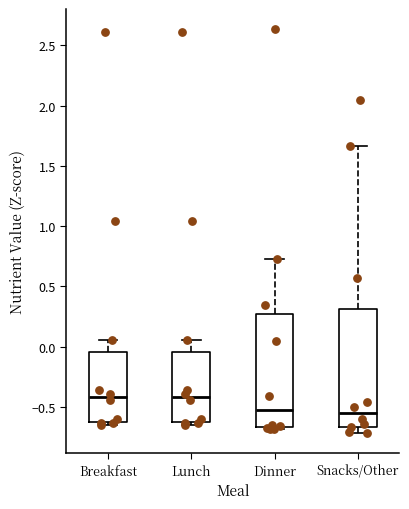

Where does the upper whisker of the box for Dinner end on the y-axis? The values are not printed on the chart, so give them approximately, as read against the axis.

0.75